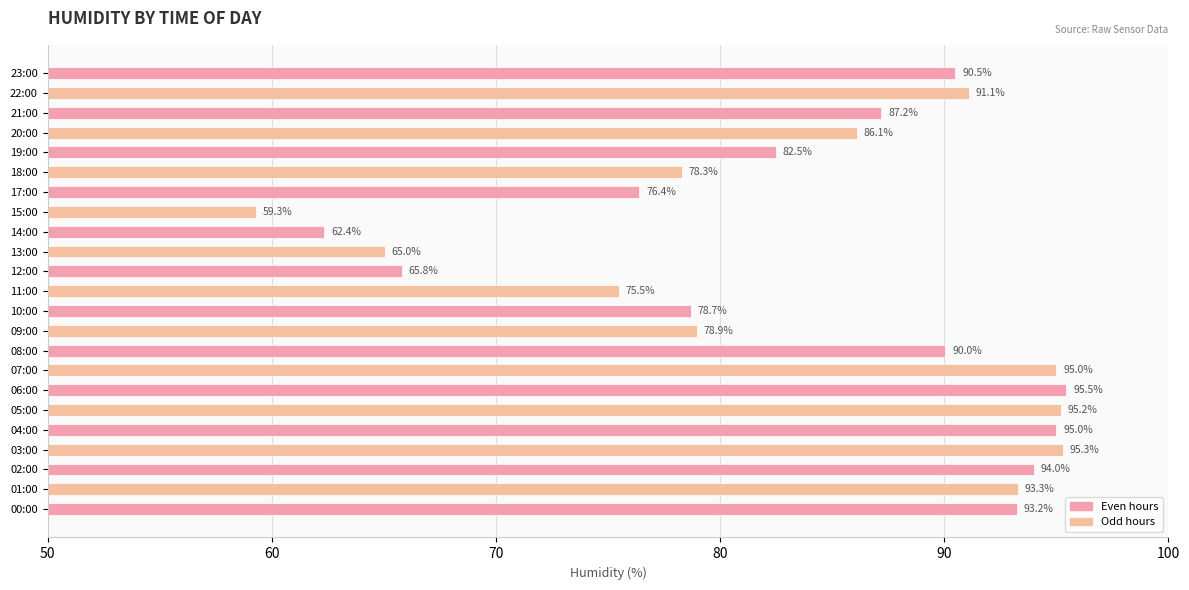

Which label corresponds to the largest value in the chart?

06:00